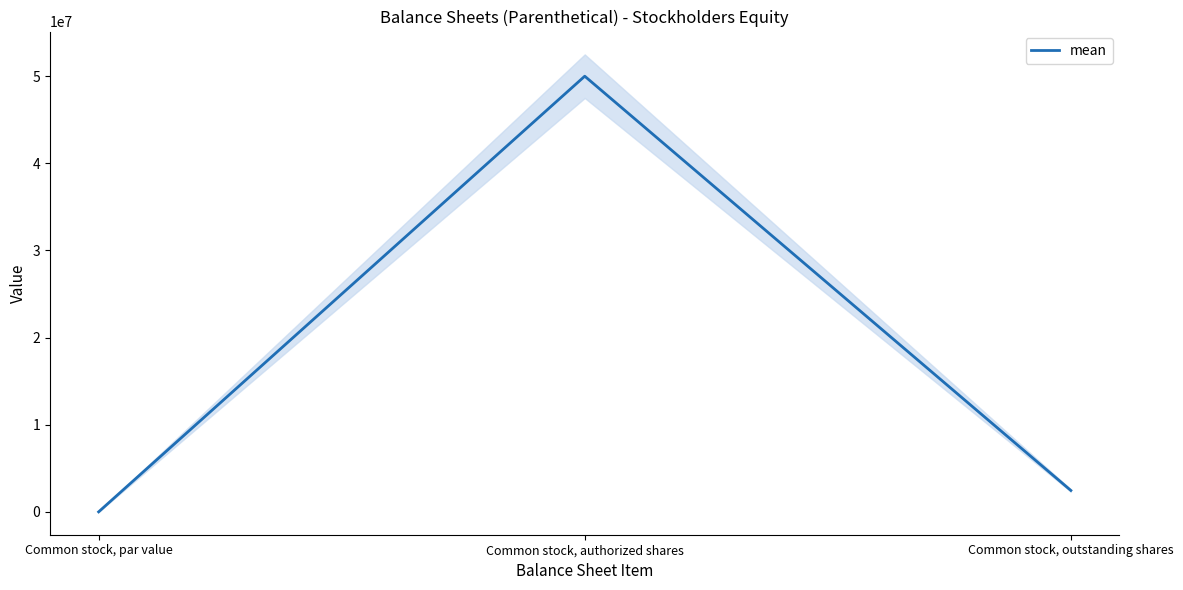

What is the sum of all values?

52454116